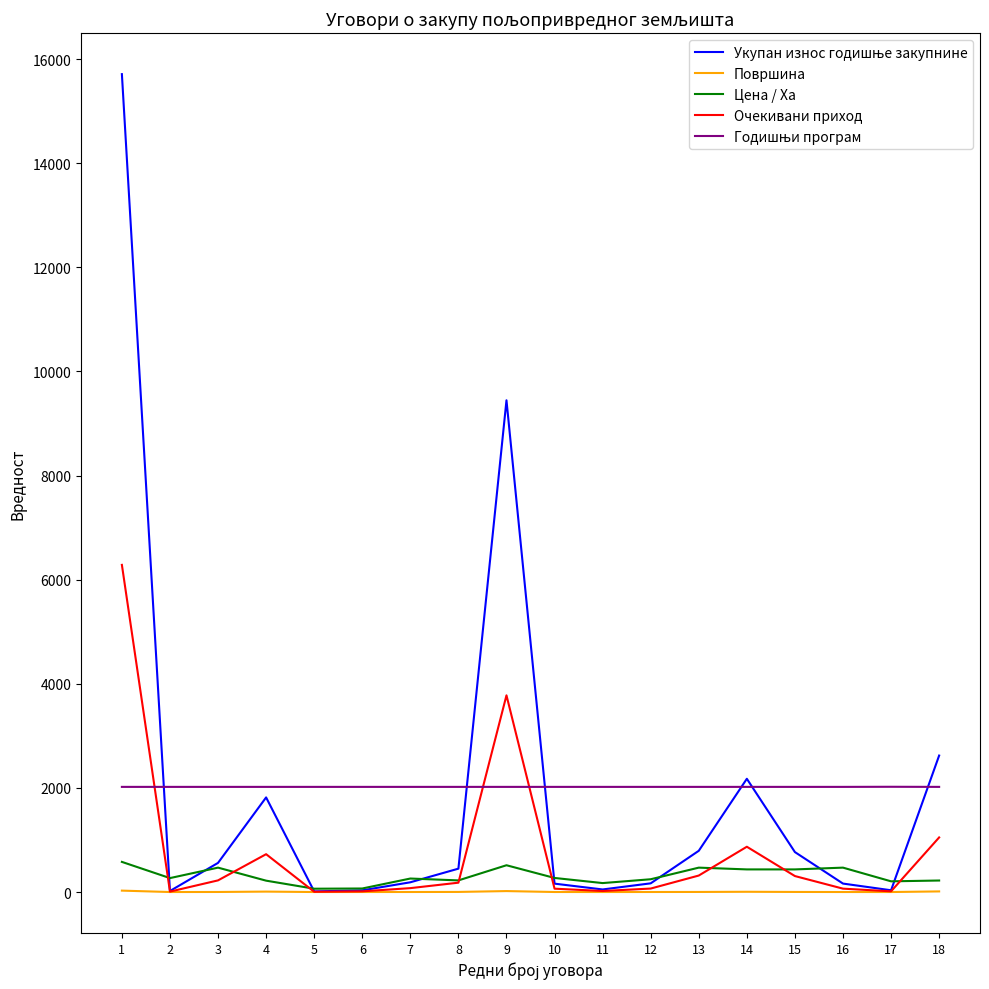

What is the maximum value shown in the chart?

15712.2